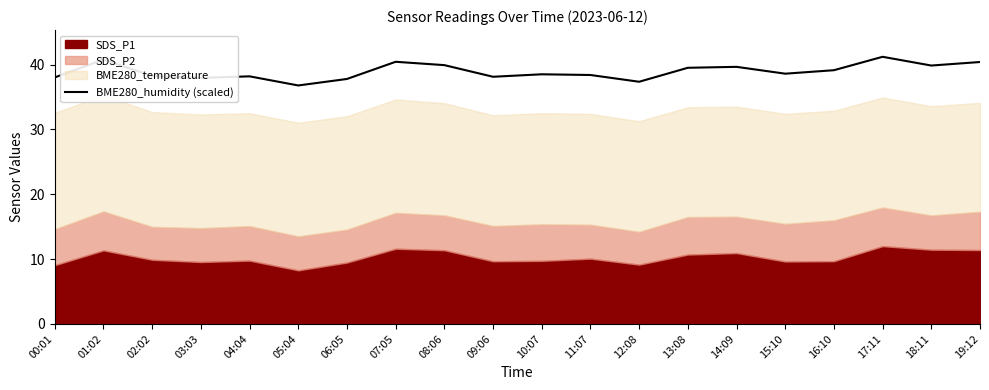

True or false: the data shows 14.9 at 10:07.

False